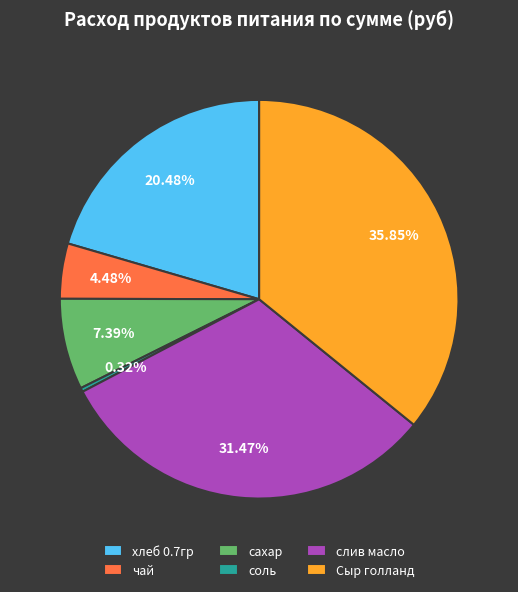

To the nearest percent, what is the average slice percentage?

17%